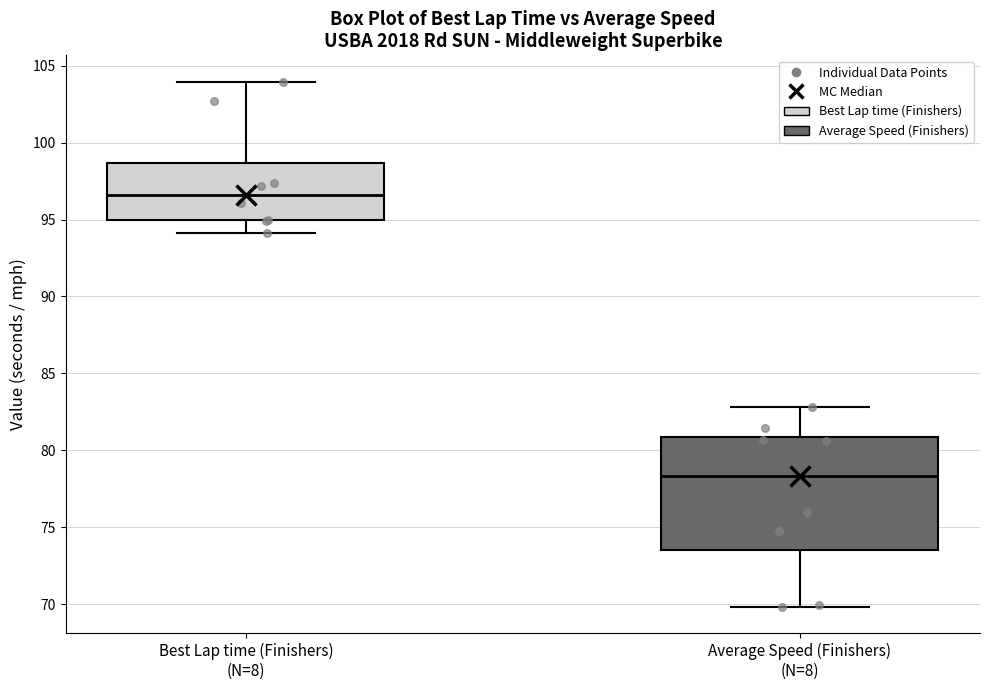

Reading left to right, transcribe this box plot: for each box, give where its median line is, the range the box spans, and where its two whiskers end, as read against the y-axis. The values are not printed on the chart, so give them approximately, as read against the axis.

Best Lap time (Finishers) (N=8): median 96.5, box 95.0 to 98.5, whiskers 94.0 to 104.0
Average Speed (Finishers) (N=8): median 78.5, box 73.5 to 81.0, whiskers 70.0 to 83.0